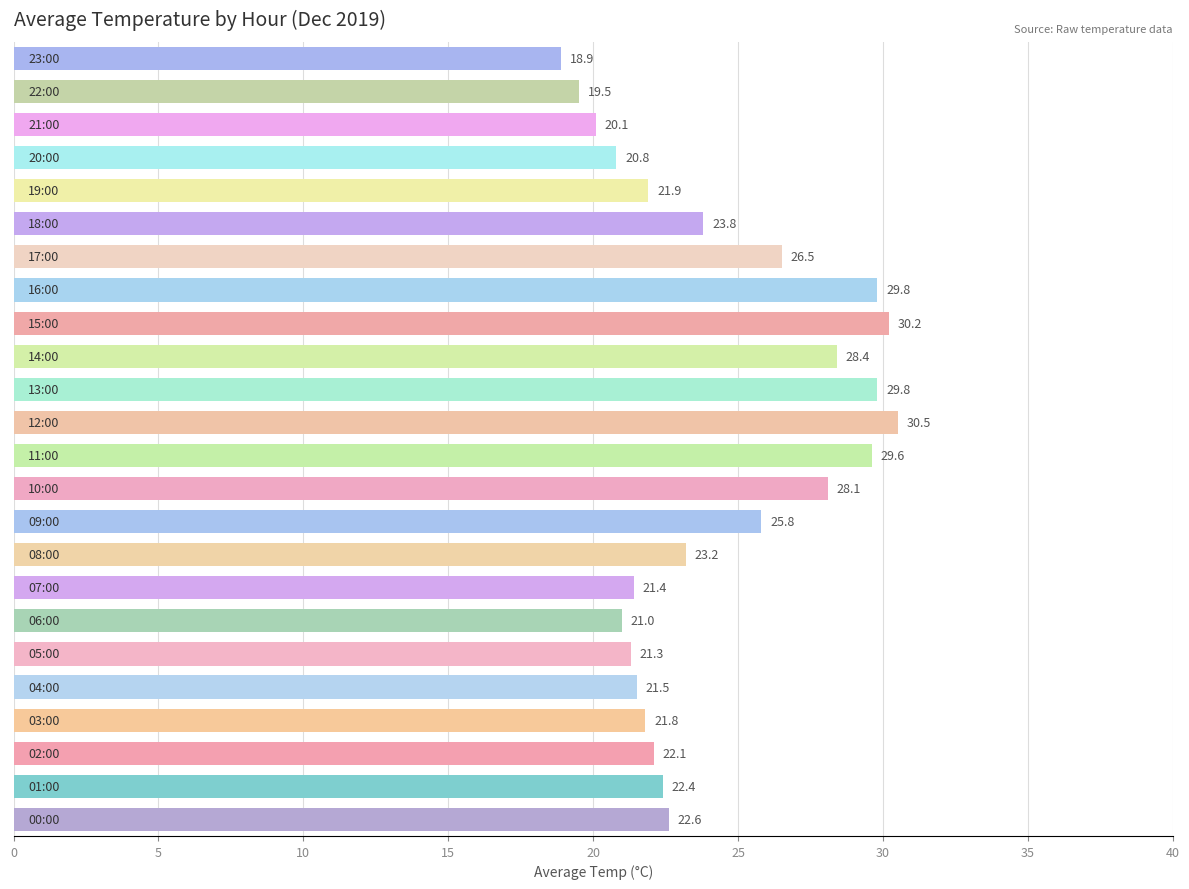

What is the smallest value displayed?

18.9